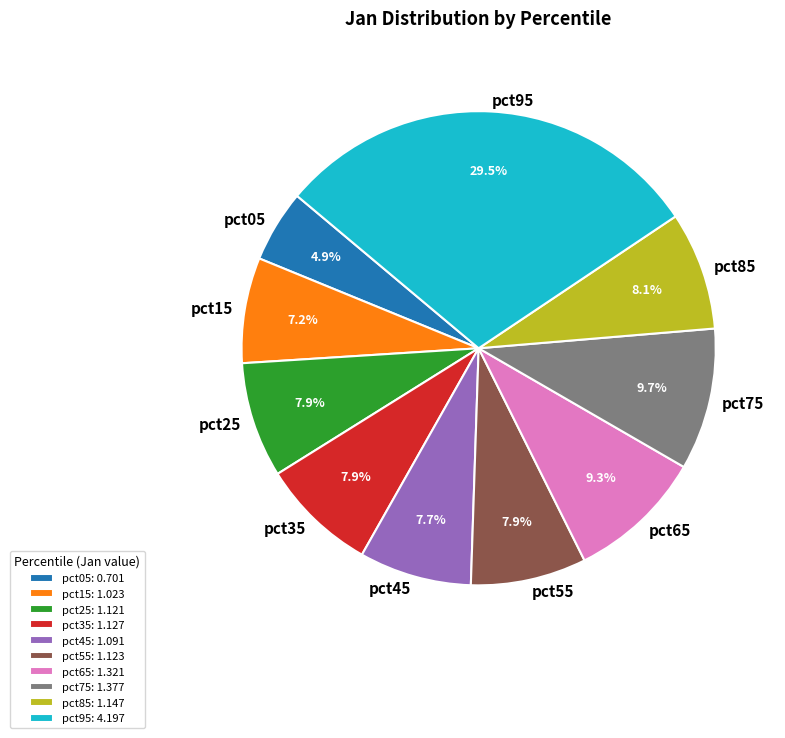

What percentage is the pct25 slice, to the nearest percent?

8%